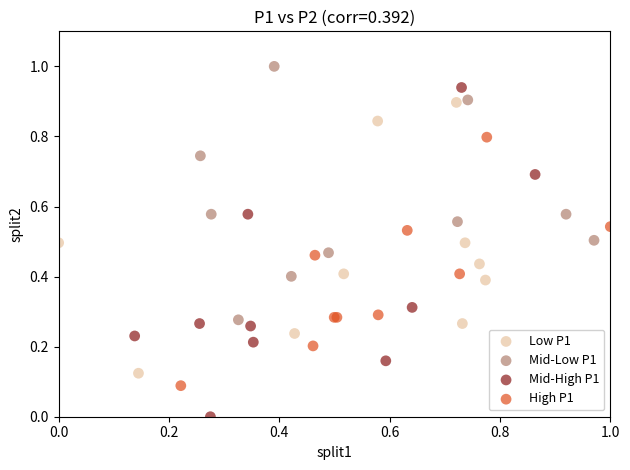

Which series contains the lowest Y value?

Mid-High P1